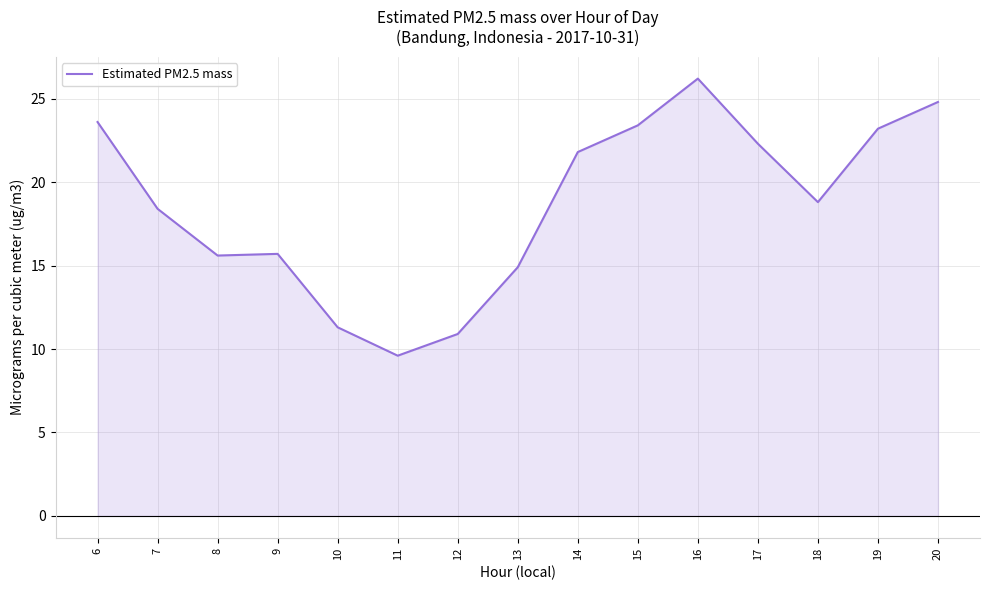

What is the change in value from 14 to 20?

+3.0